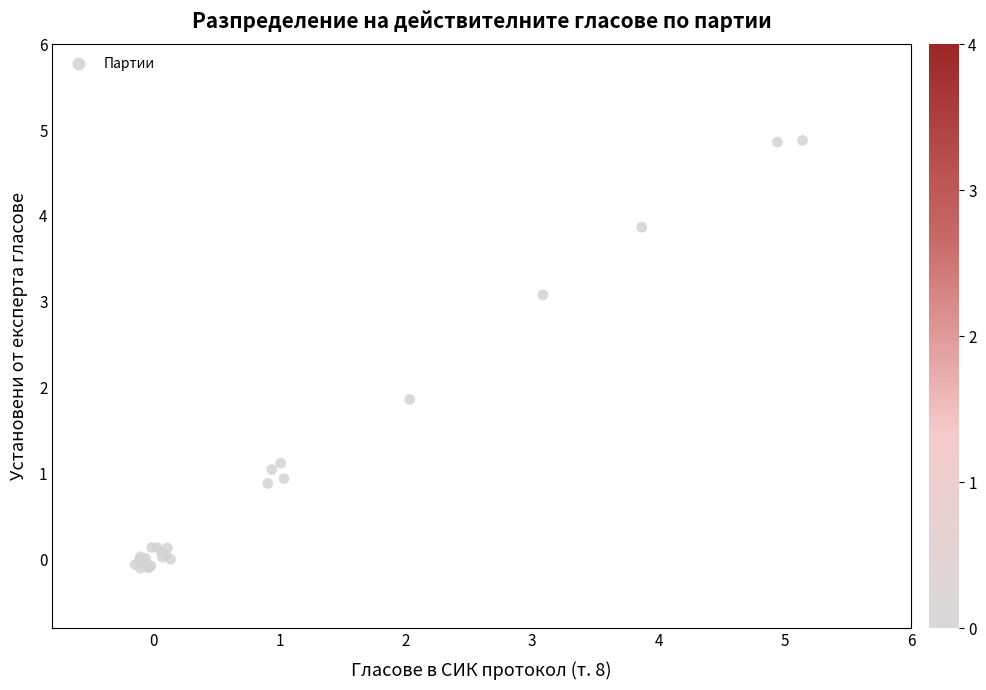

What Y value in the scatter plot is closest to 2?

1.9